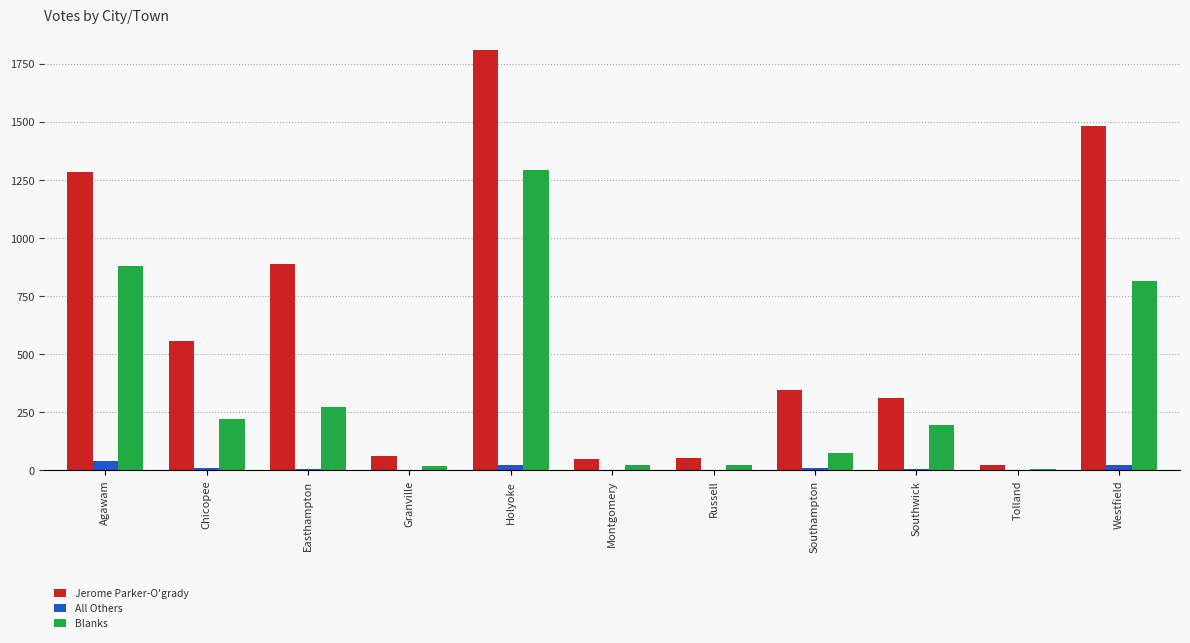

Is the value of Jerome Parker-O'grady at Southampton greater than the value of All Others at Chicopee?

Yes